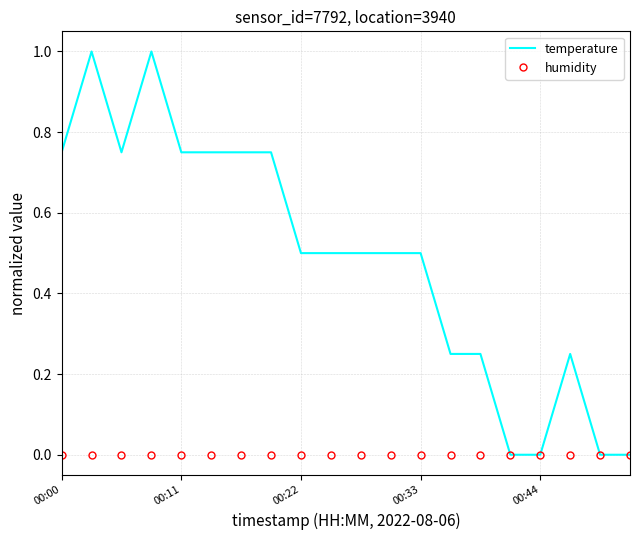

Which series has the largest total across all categories?

temperature